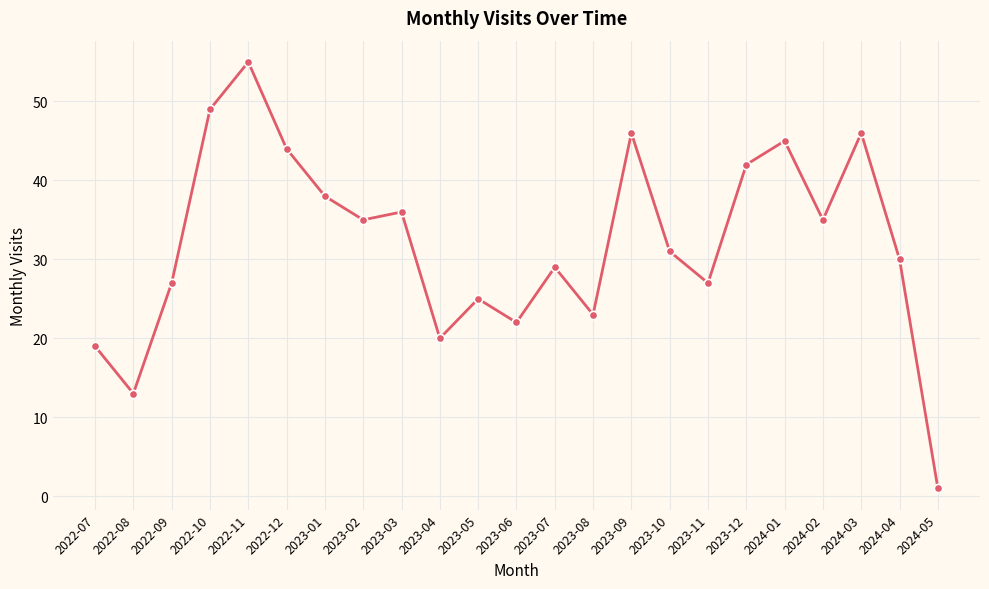

Which label corresponds to the smallest value in the chart?

2024-05